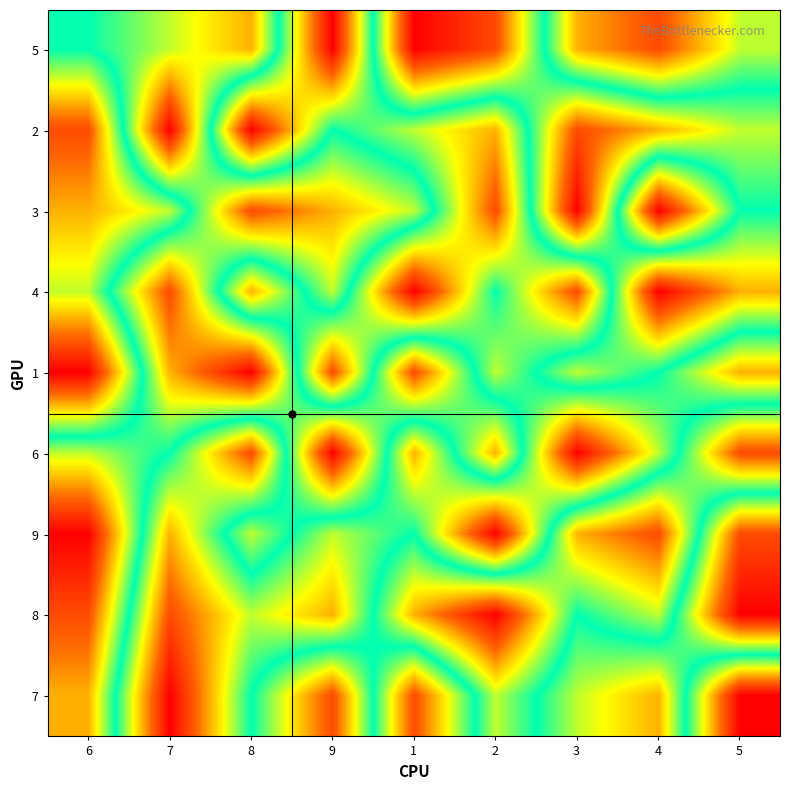

At 8, list the series in order from smallest to largest.

2, 6, 4, 8, 7, 9, 5, 3, 1